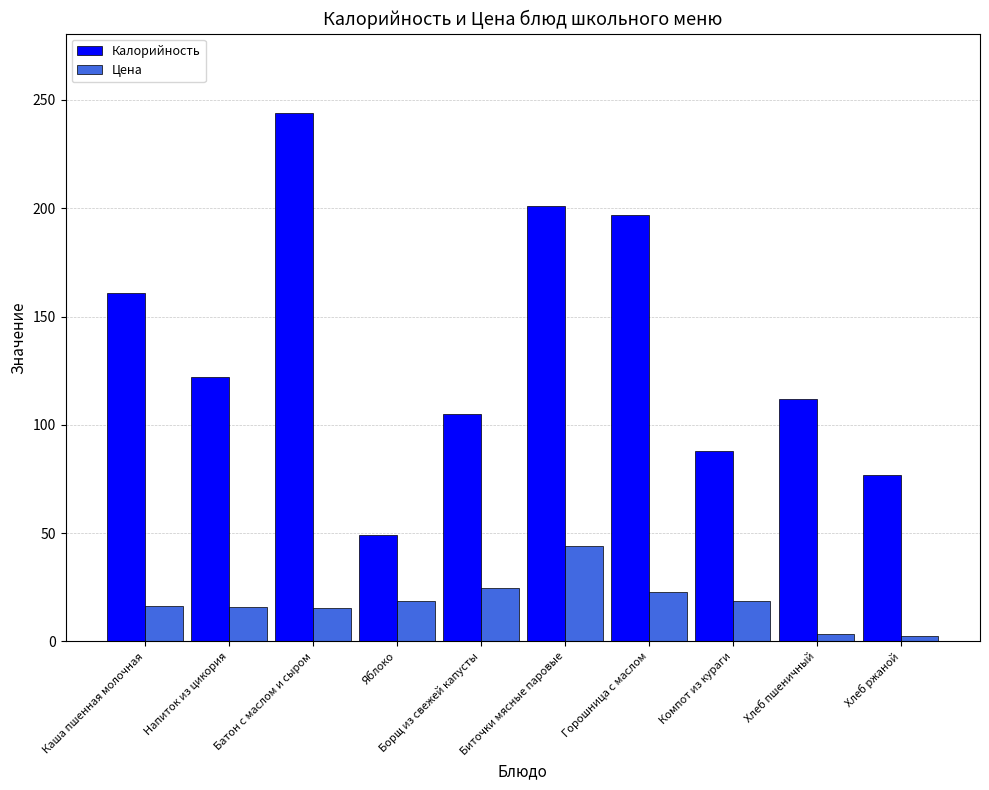

Count the number of data series in this chart.

2